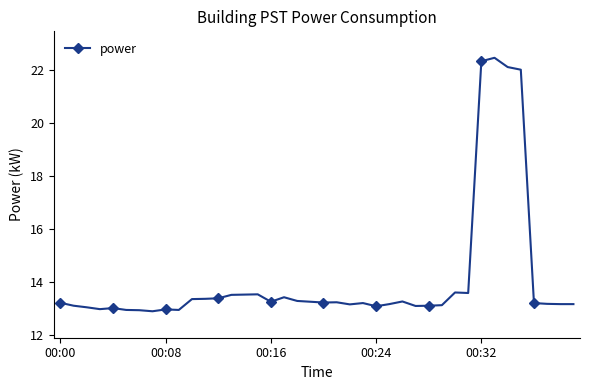

What is the value of the 7th point from the left?

12.9